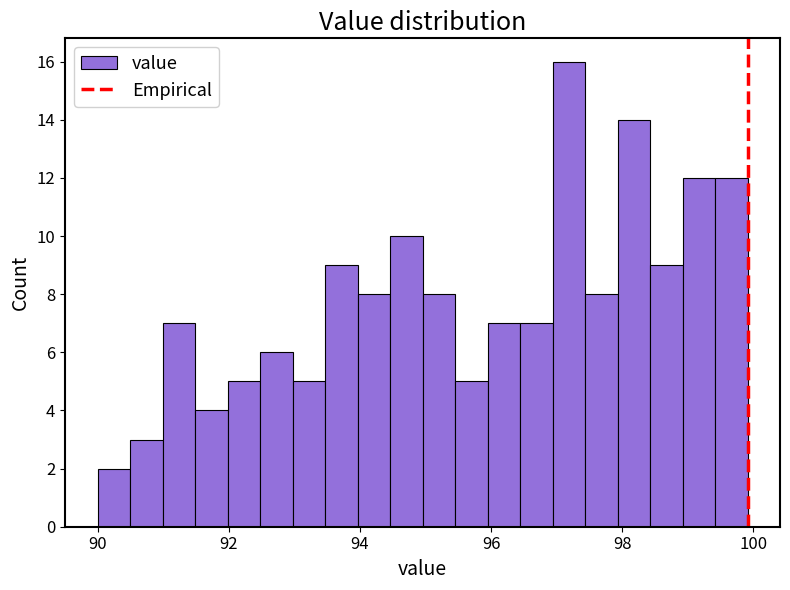

Around what value on the x-axis is the tallest bar? Give the approximate position of its centre, as read against the axis.

97.2